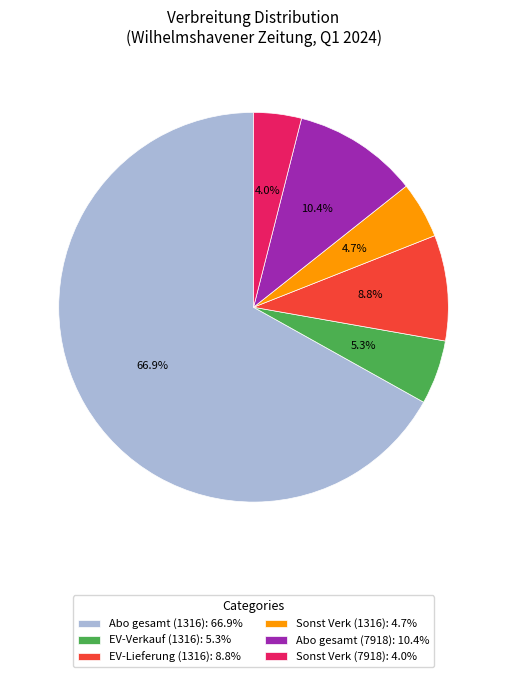

The Sonst Verk (7918) slice represents 4% of the pie. True or false?

True